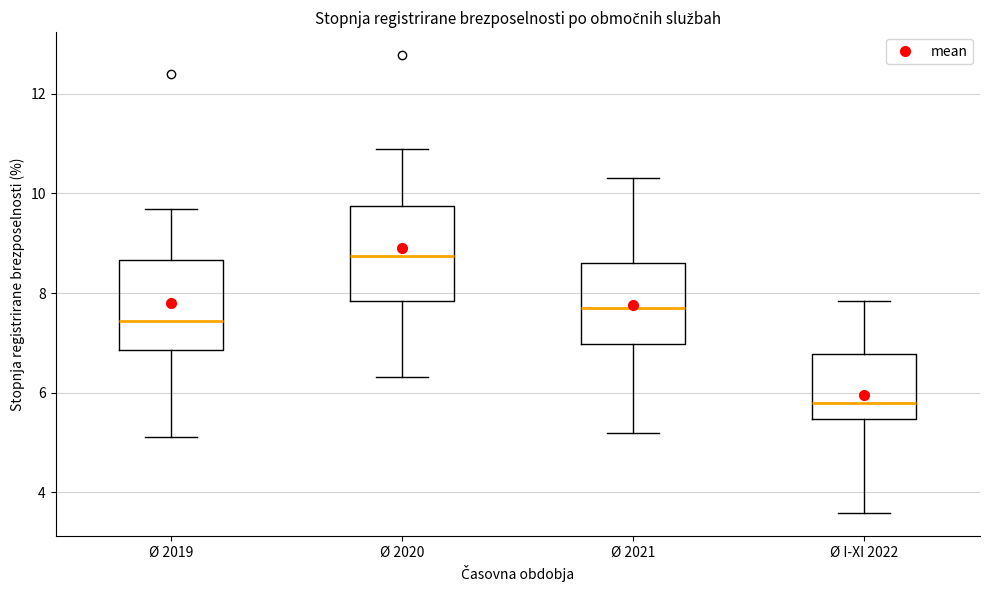

Reading left to right, transcribe this box plot: for each box, give where its median line is, the range the box spans, and where its two whiskers end, as read against the y-axis. The values are not printed on the chart, so give them approximately, as read against the axis.

Ø 2019: median 7.4, box 6.8 to 8.6, whiskers 5.2 to 9.6
Ø 2020: median 8.8, box 7.8 to 9.8, whiskers 6.4 to 10.8
Ø 2021: median 7.8, box 7.0 to 8.6, whiskers 5.2 to 10.4
Ø I-XI 2022: median 5.8, box 5.4 to 6.8, whiskers 3.6 to 7.8